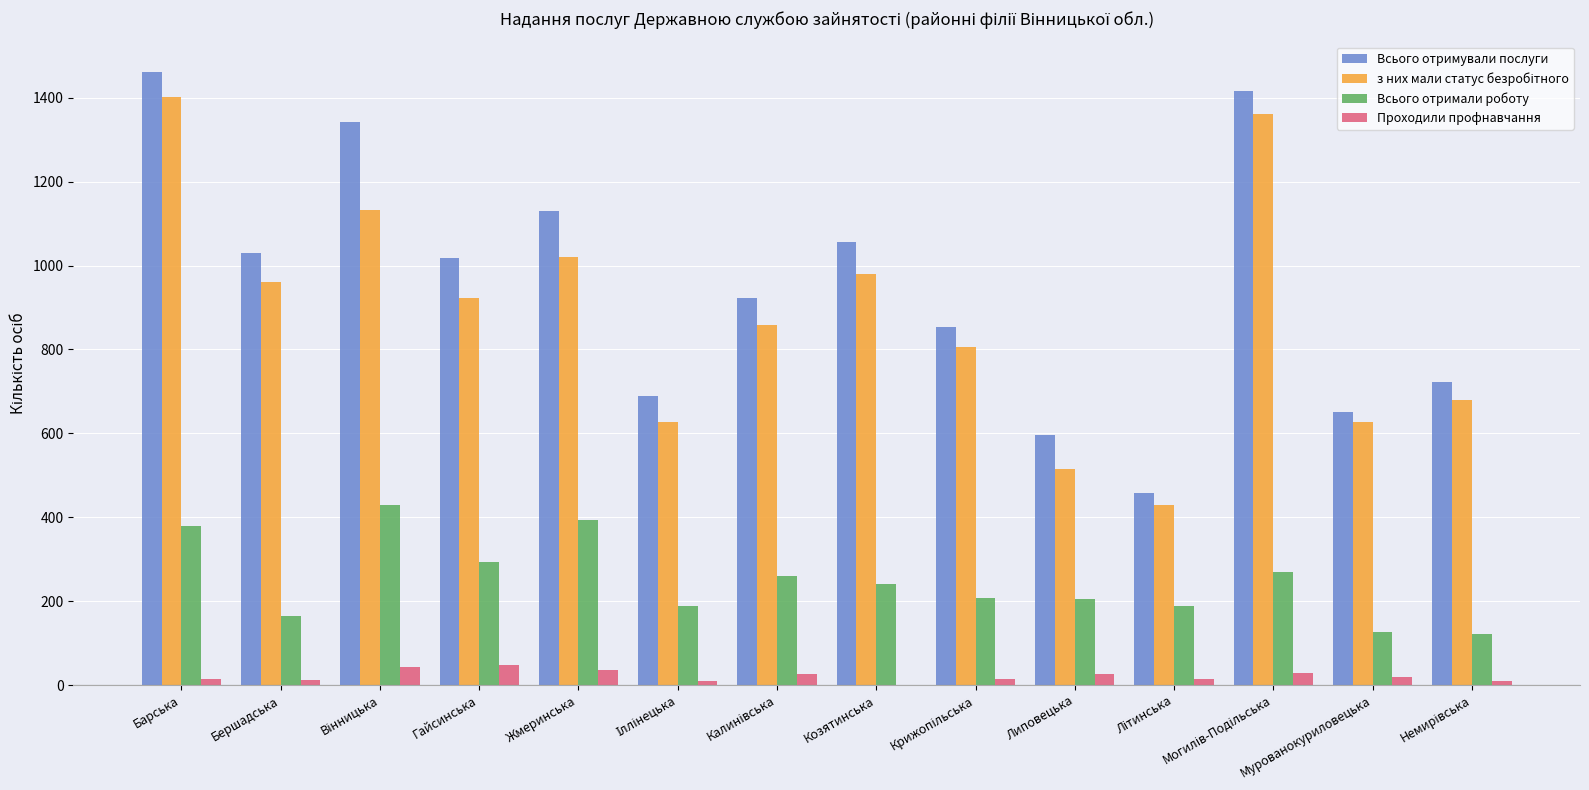

True or false: Всього отримували послуги has a value of 1056 at Козятинська.

True